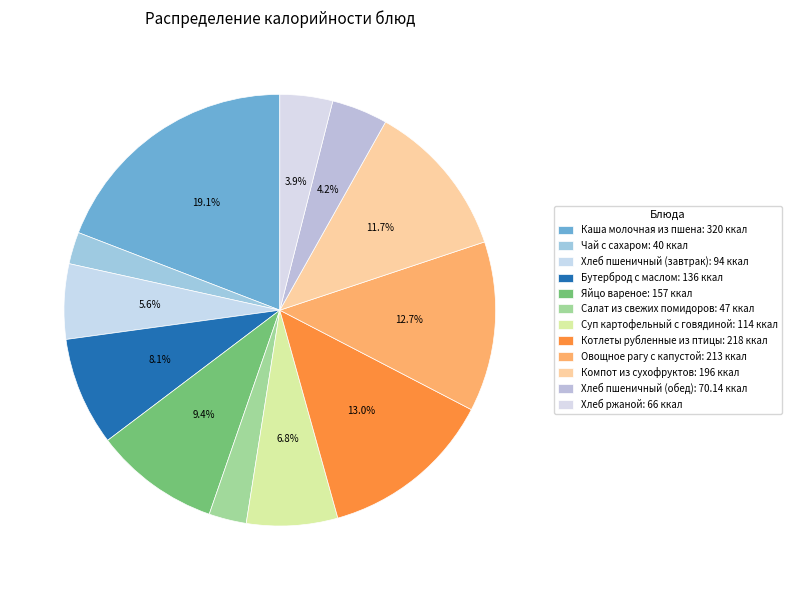

Is Чай с сахаром the majority of the pie?

No